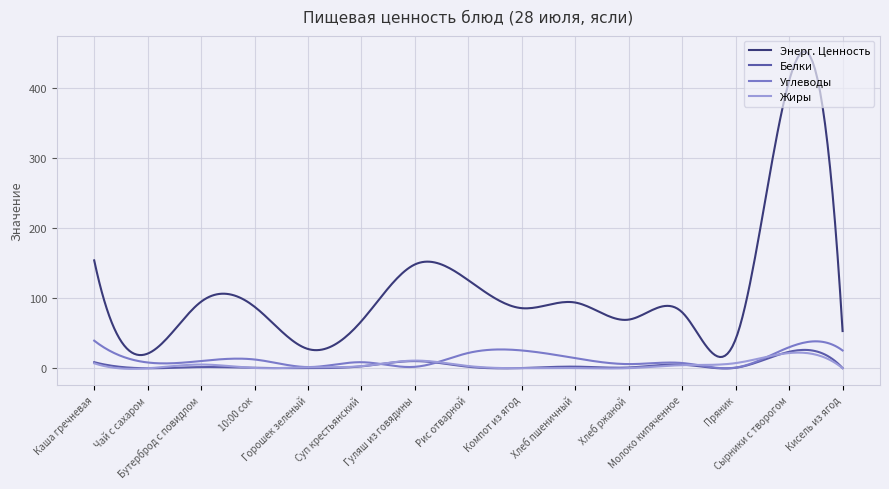

In Жиры, how many points are higher than both neighbors (excluding endpoints)?

5